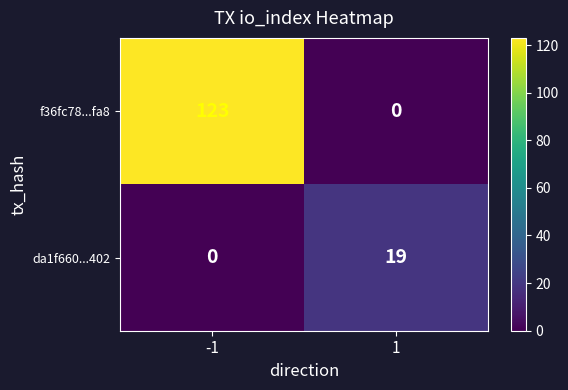

Which series has the widest spread of values?

f36fc78...fa8